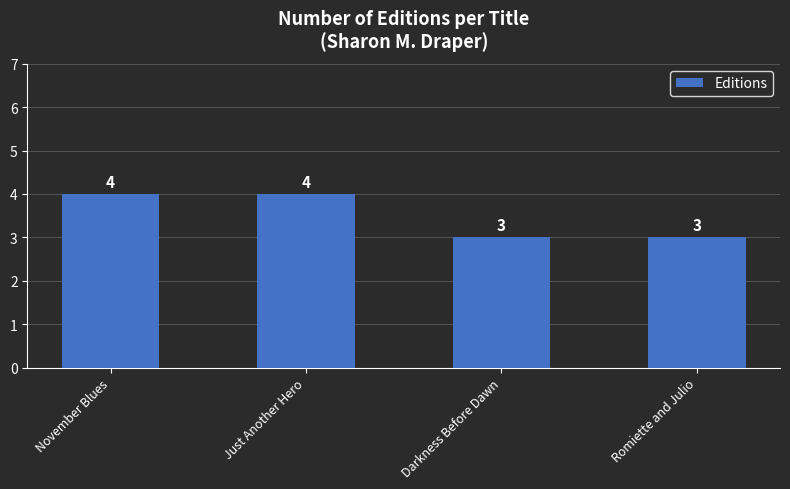

What is the maximum value shown in the chart?

4